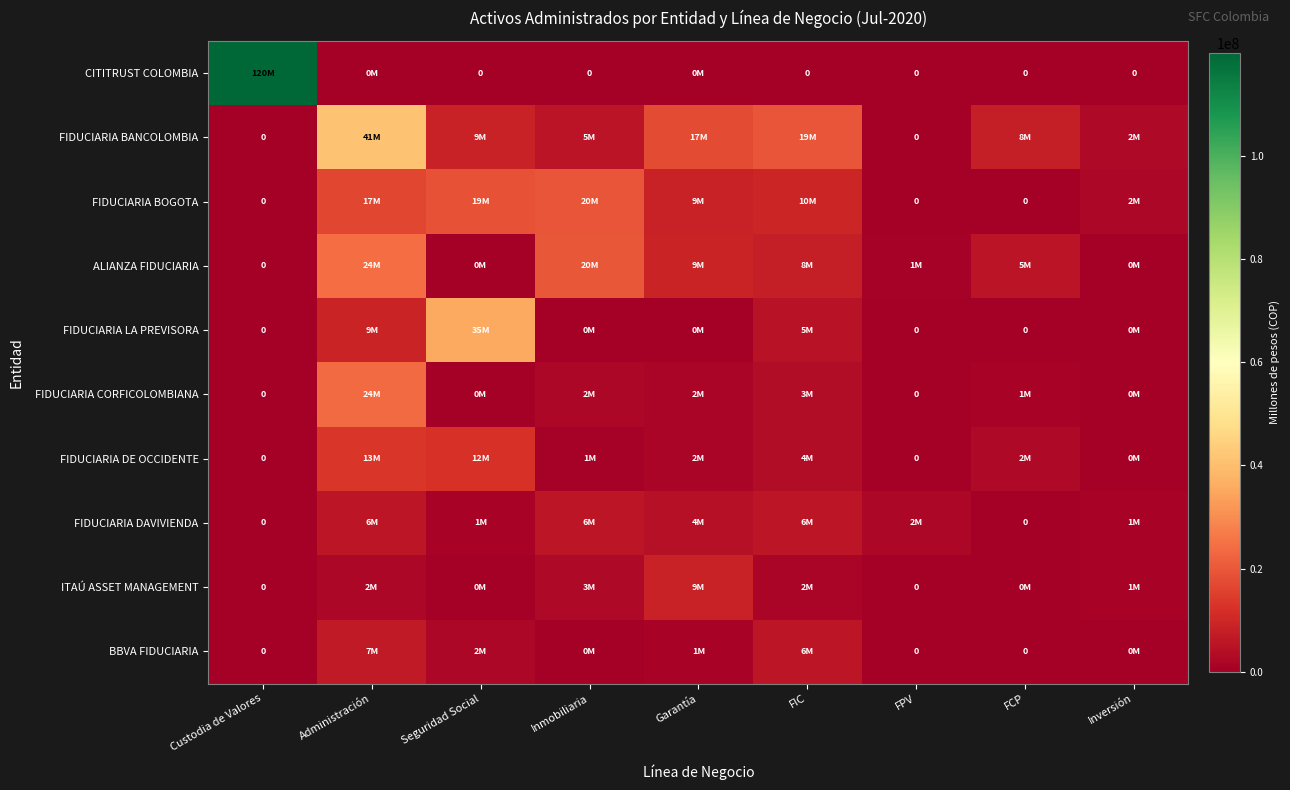

Which category has the lowest value across all series?

Seguridad Social